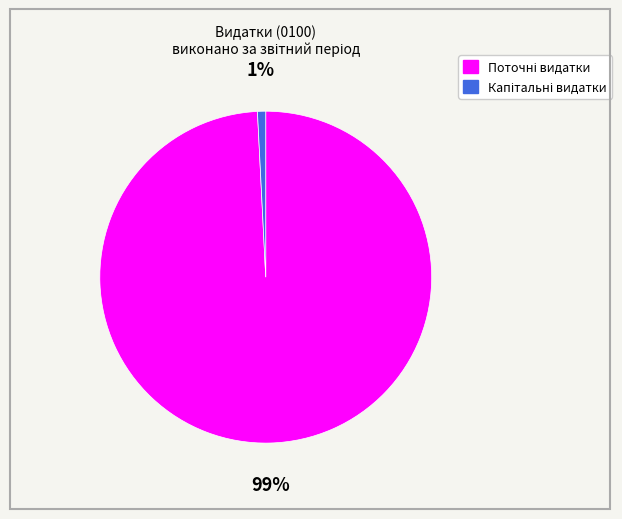

To the nearest percent, what is the difference between the largest and smallest slice percentages?

98%